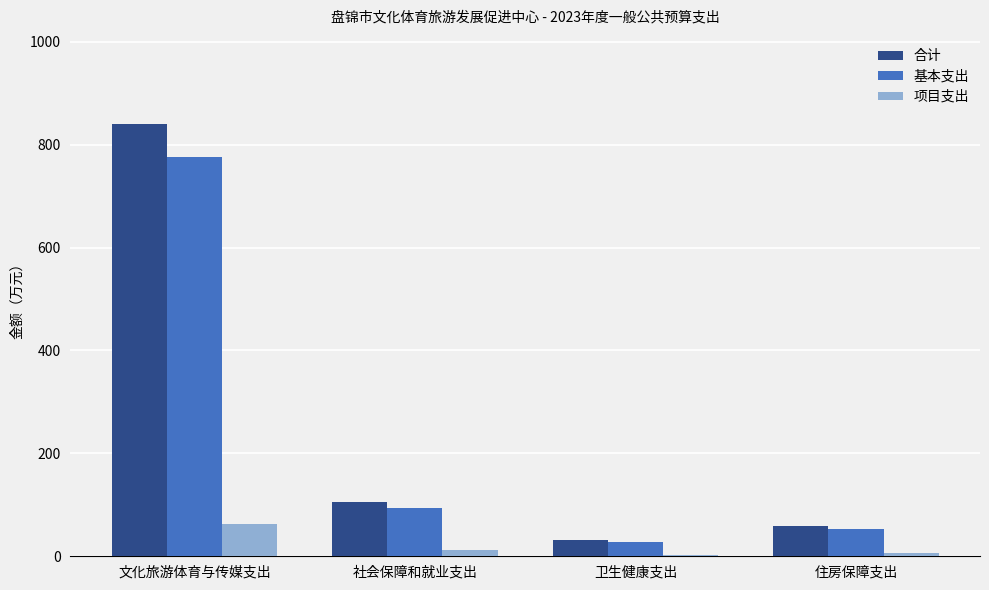

What is the maximum value shown in the chart?

840.0